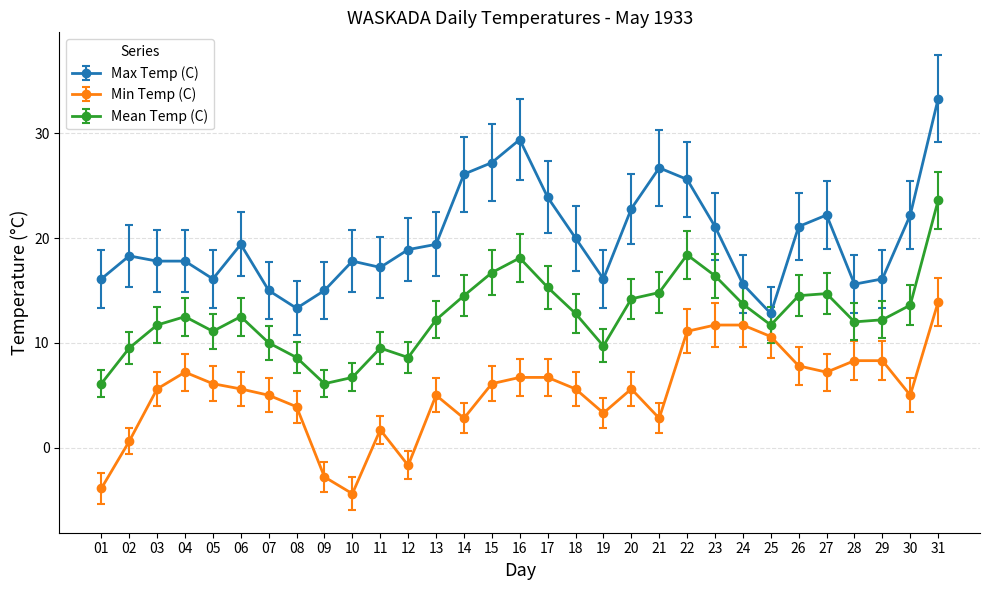

Where is Max Temp (C) nearest to the value 23?

20